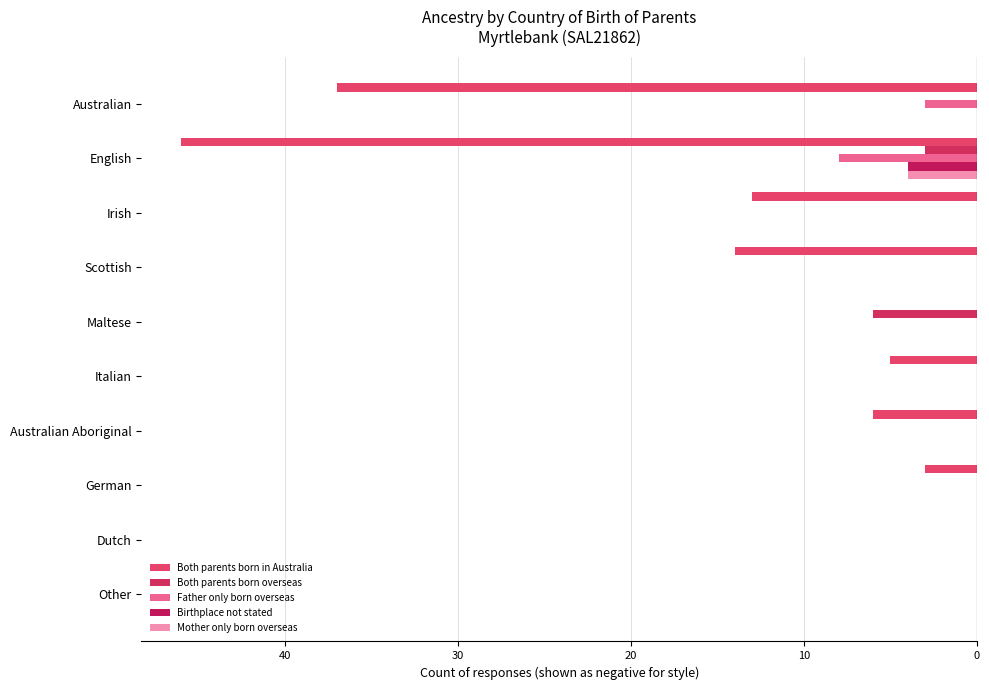

Which series has the widest spread of values?

Both parents born in Australia